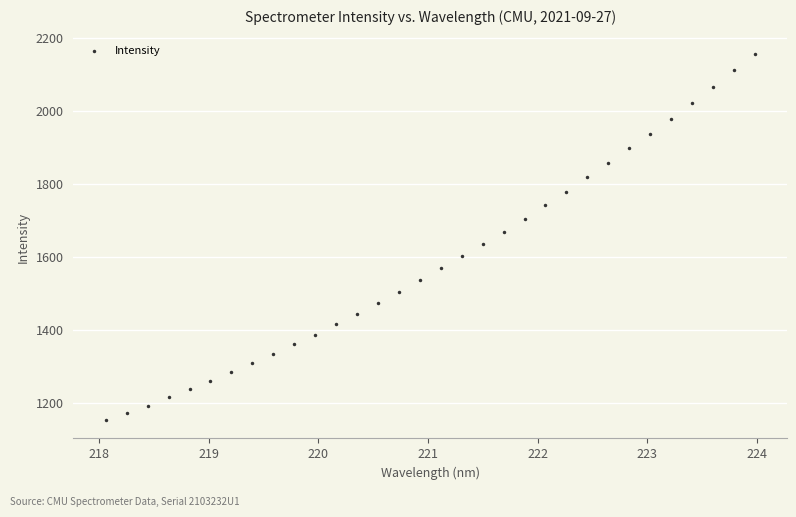

What is the range of Y values (max minus min)?

1003.1